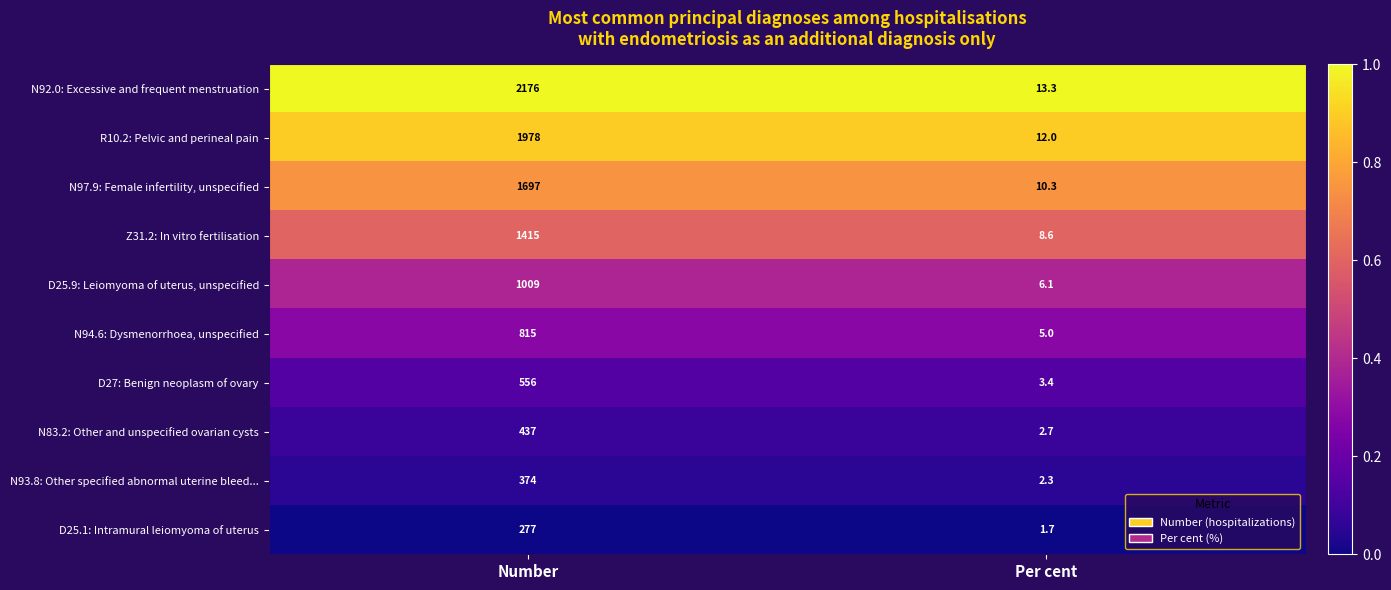

What is the difference between the D25.9: Leiomyoma of uterus, unspecified values at Number and Per cent?

1002.9